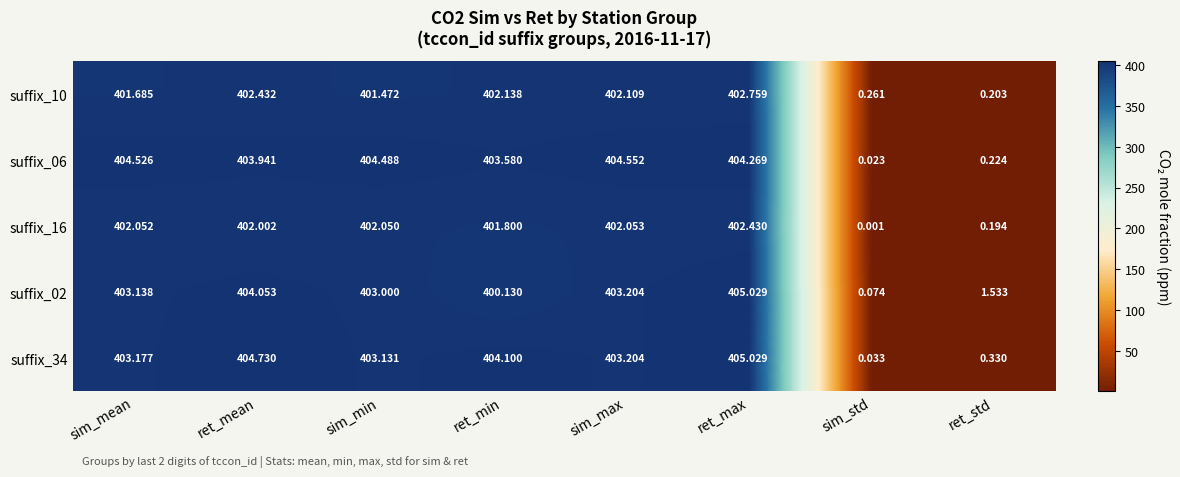

At which label does suffix_06 first exceed 404?

sim_mean